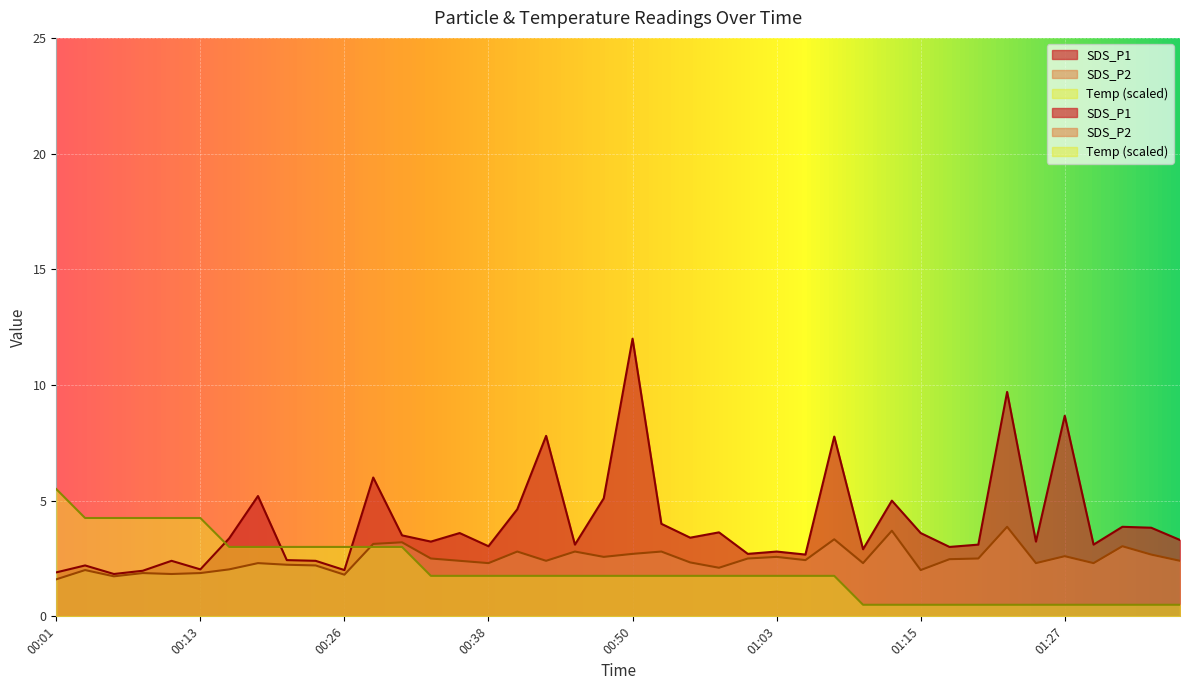

How many lines are shown in the chart?

3